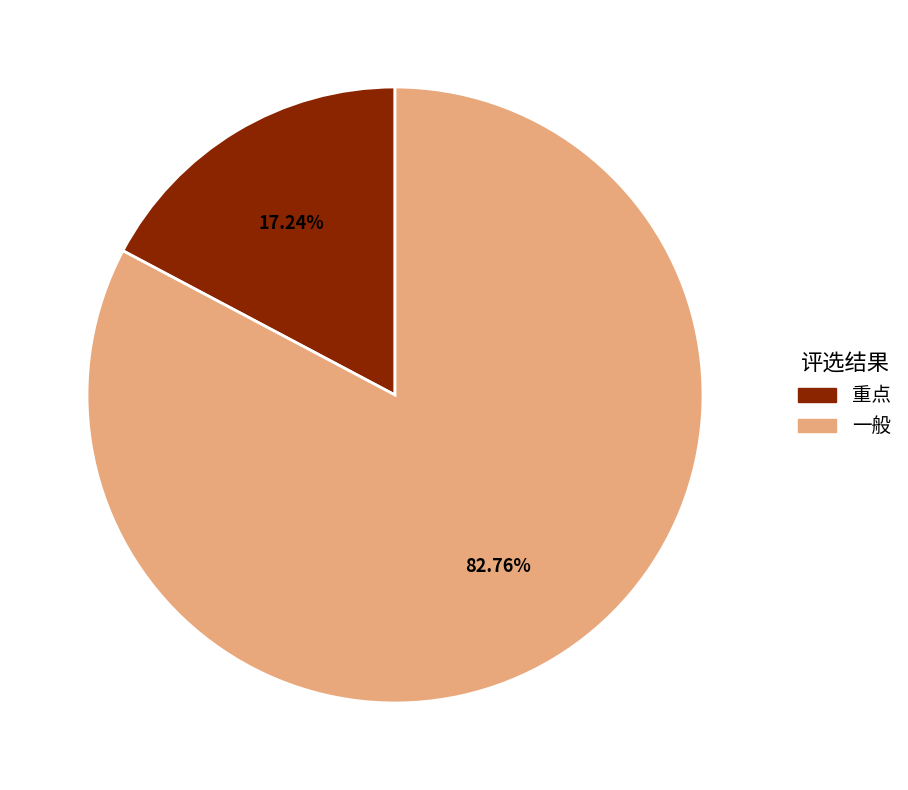

Does 重点 account for over 50% of the chart?

No